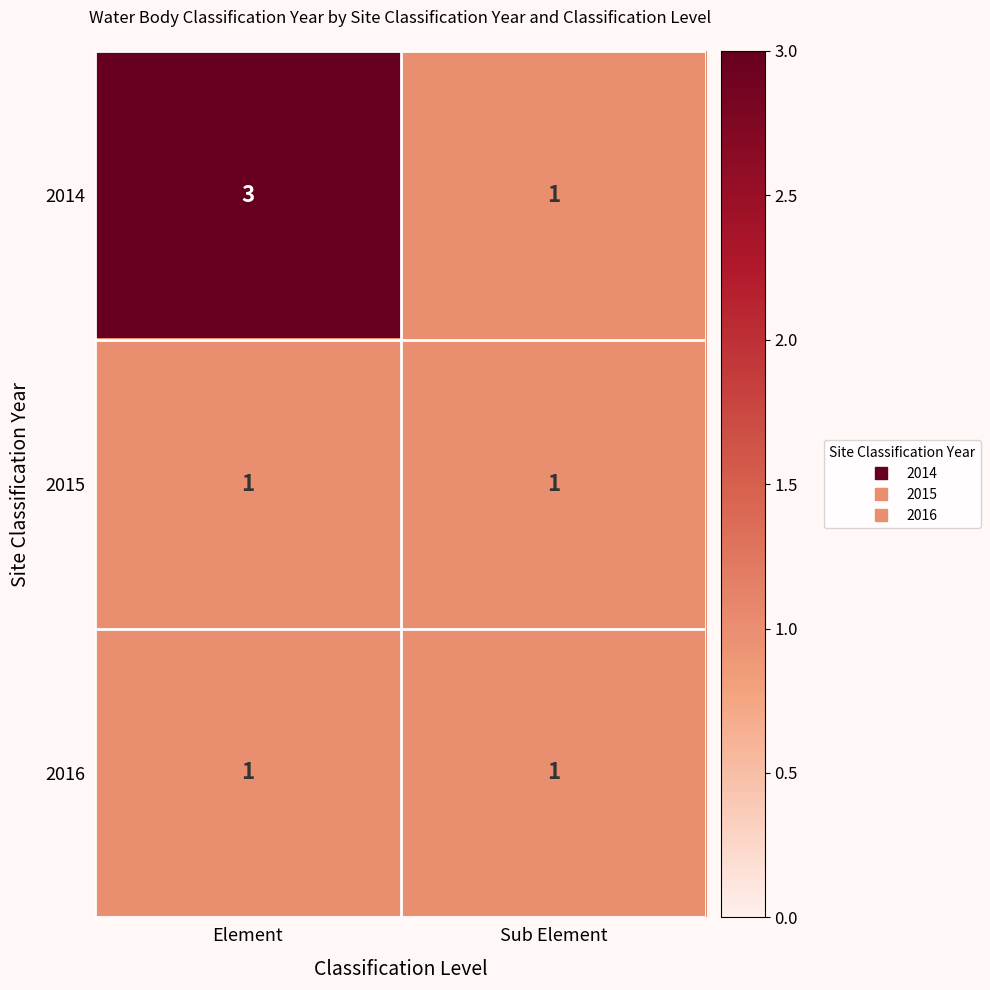

Which series changed the most between Element and Sub Element?

2014